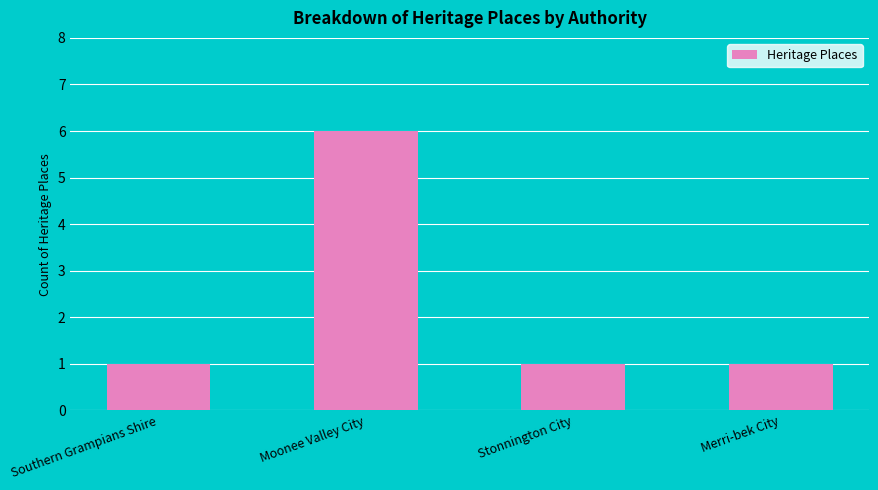

What position from the left is Merri-bek City?

4